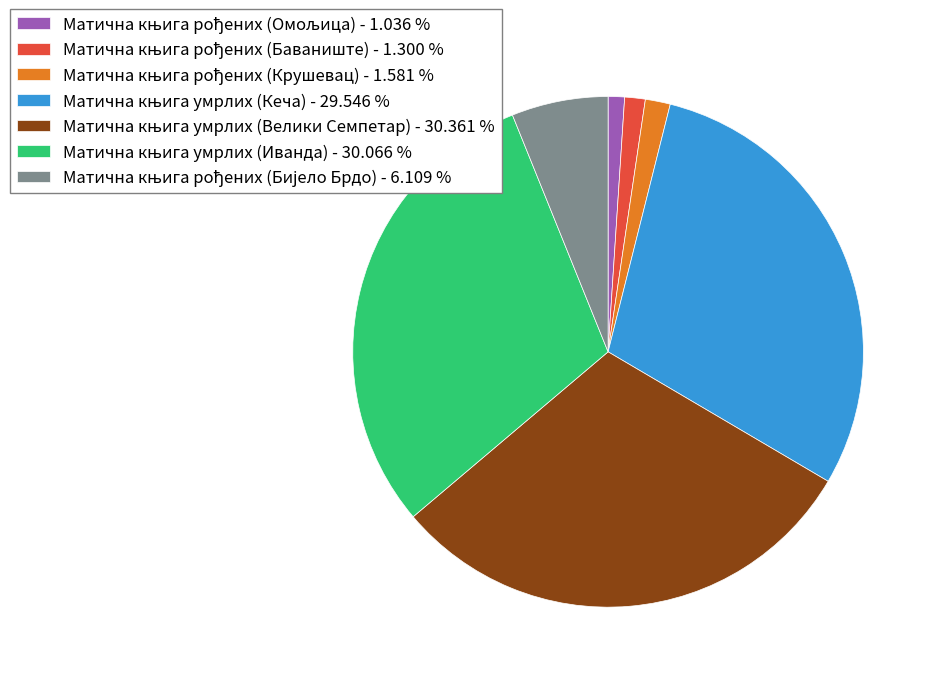

Does any single category account for the majority?

No